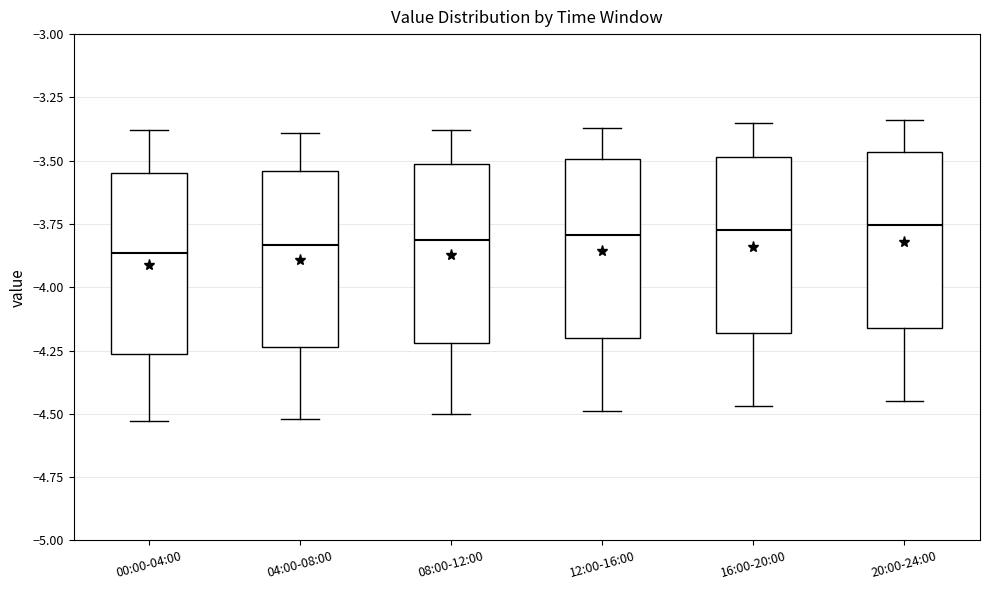

Reading left to right, transcribe this box plot: for each box, give where its median line is, the range the box spans, and where its two whiskers end, as read against the y-axis. The values are not printed on the chart, so give them approximately, as read against the axis.

00:00-04:00: median -3.85, box -4.25 to -3.55, whiskers -4.55 to -3.40
04:00-08:00: median -3.85, box -4.25 to -3.55, whiskers -4.50 to -3.40
08:00-12:00: median -3.80, box -4.20 to -3.50, whiskers -4.50 to -3.40
12:00-16:00: median -3.80, box -4.20 to -3.50, whiskers -4.50 to -3.35
16:00-20:00: median -3.75, box -4.20 to -3.50, whiskers -4.45 to -3.35
20:00-24:00: median -3.75, box -4.15 to -3.45, whiskers -4.45 to -3.35